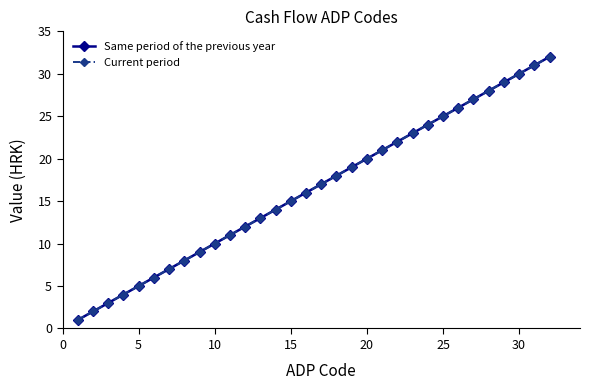

How many lines are shown in the chart?

2